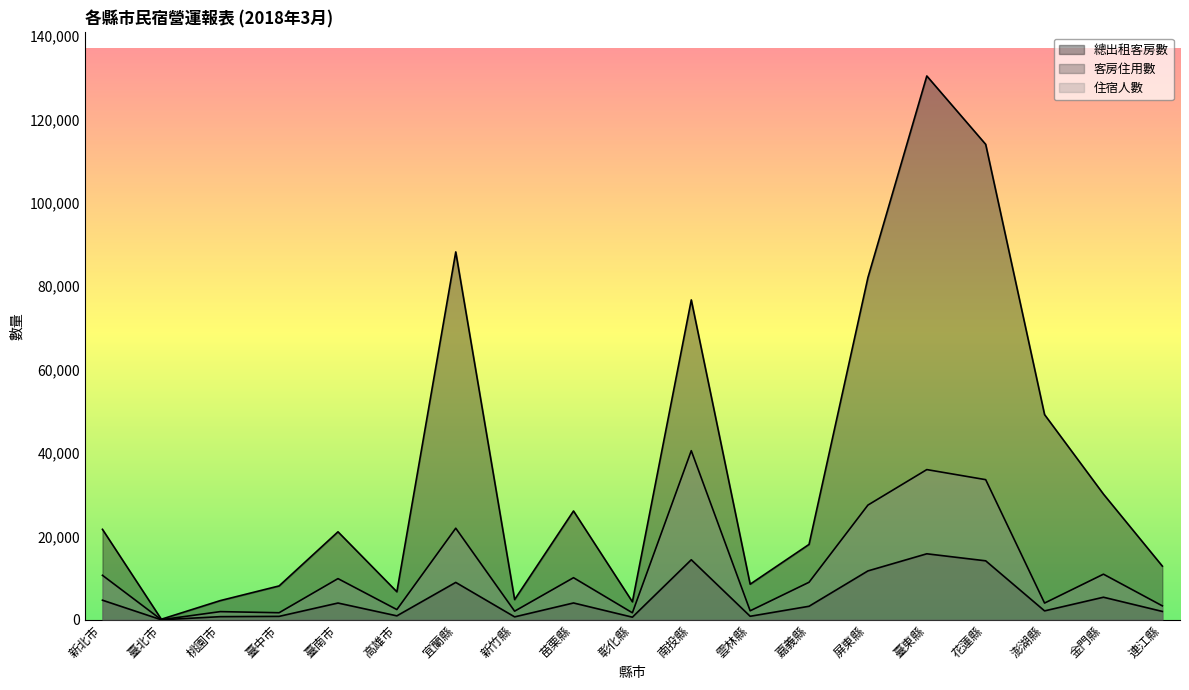

Reading right to left, extract all data points from this chart.

總出租客房數: 連江縣=12896	金門縣=30163	澎湖縣=49227	花蓮縣=114045	臺東縣=130441	屏東縣=82097	嘉義縣=18100	雲林縣=8556	南投縣=76737	彰化縣=4332	苗栗縣=26120	新竹縣=4867	宜蘭縣=88246	高雄市=6738	臺南市=21124	臺中市=8142	桃園市=4619	臺北市=155	新北市=21716
客房住用數: 連江縣=2024	金門縣=5431	澎湖縣=2156	花蓮縣=14163	臺東縣=15849	屏東縣=11743	嘉義縣=3262	雲林縣=862	南投縣=14418	彰化縣=647	苗栗縣=4055	新竹縣=719	宜蘭縣=8983	高雄市=964	臺南市=4040	臺中市=841	桃園市=771	臺北市=19	新北市=4717
住宿人數: 連江縣=3361	金門縣=10958	澎湖縣=4029	花蓮縣=33626	臺東縣=36041	屏東縣=27530	嘉義縣=9021	雲林縣=2173	南投縣=40577	彰化縣=1696	苗栗縣=10114	新竹縣=2085	宜蘭縣=21983	高雄市=2471	臺南市=9894	臺中市=1713	桃園市=1979	臺北市=38	新北市=10687